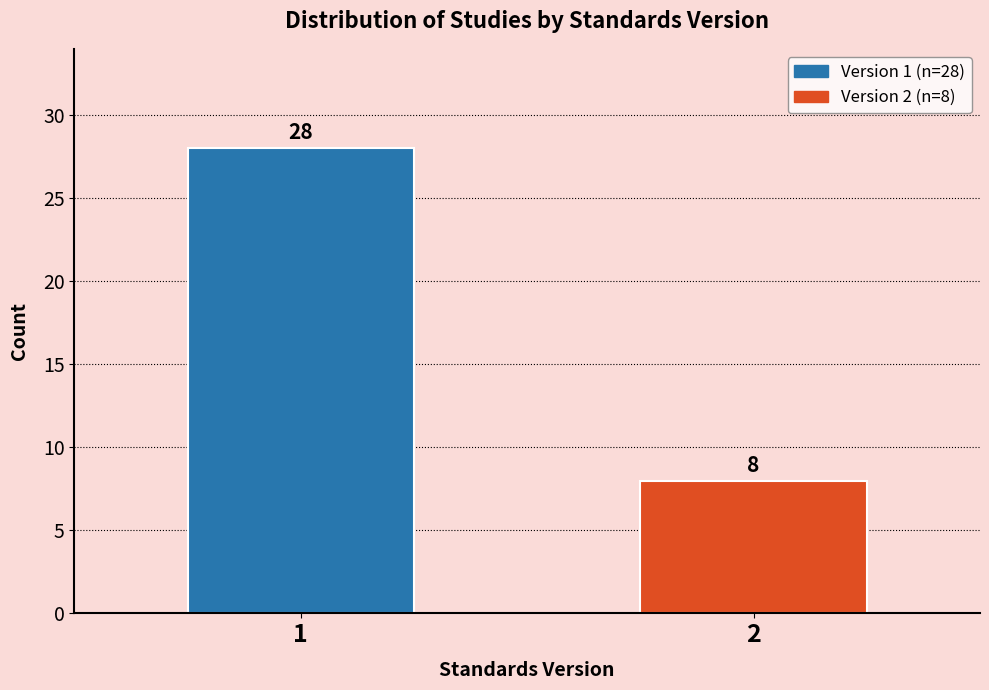

Reading right to left, transcribe all the data shown in this chart.

2=8	1=28